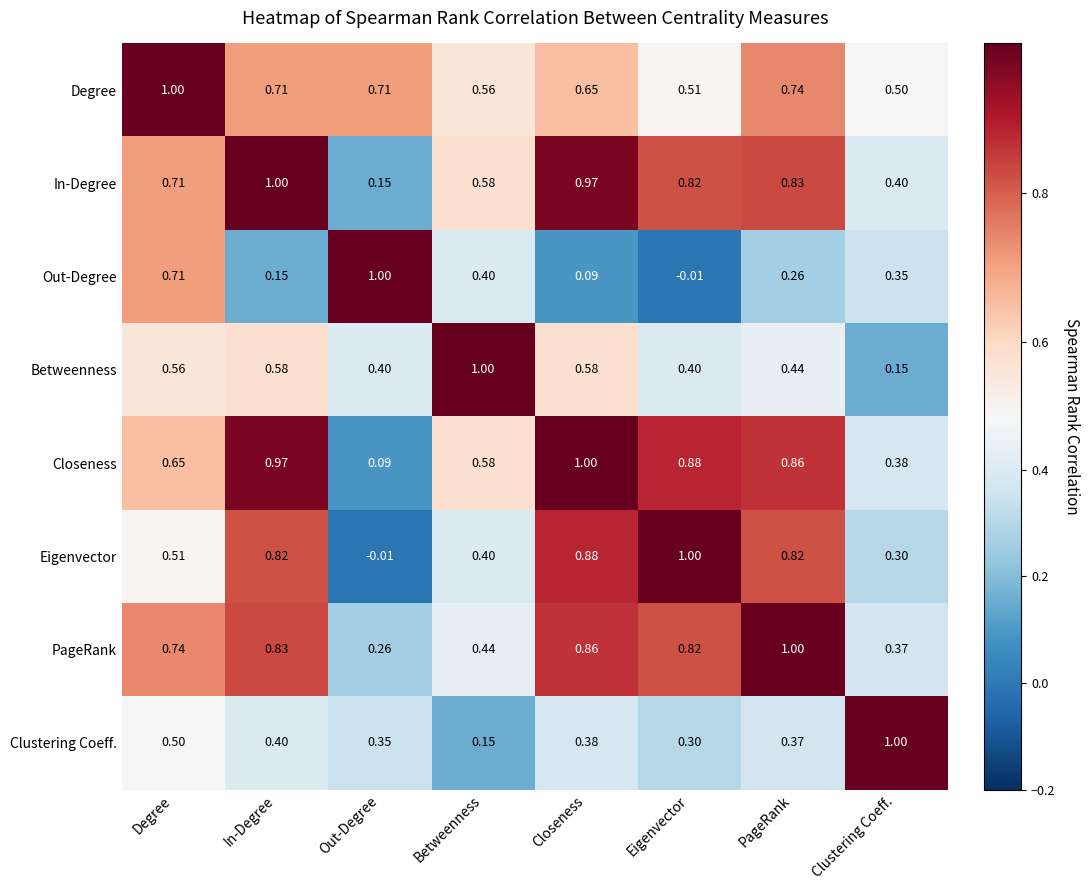

At how many categories does at least one series exceed 0?

8